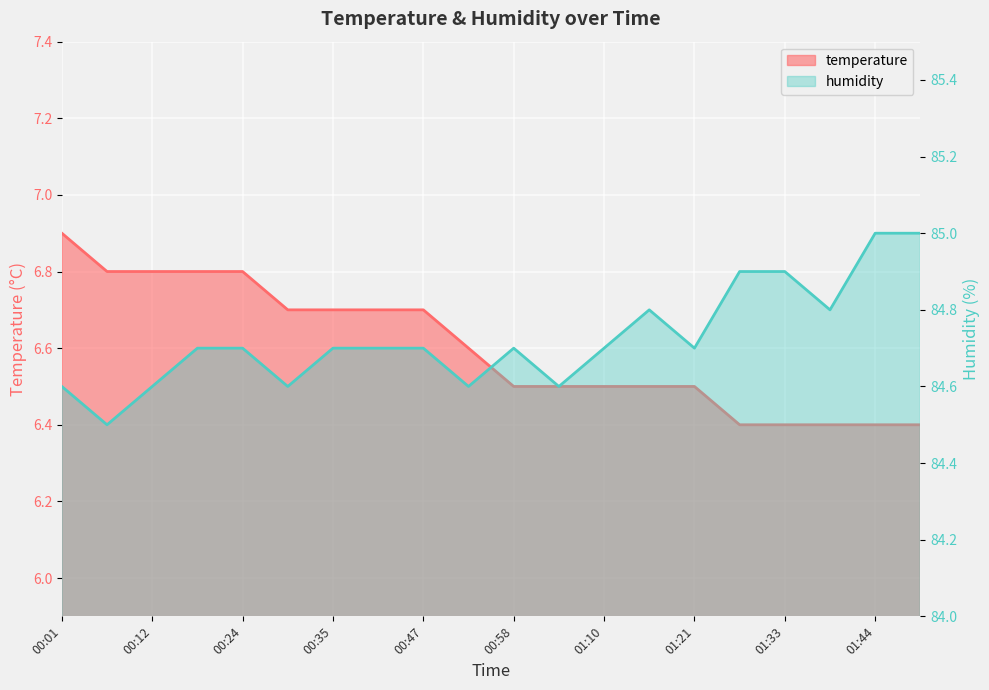

Count the temperature values in the range 6 to 7.

20